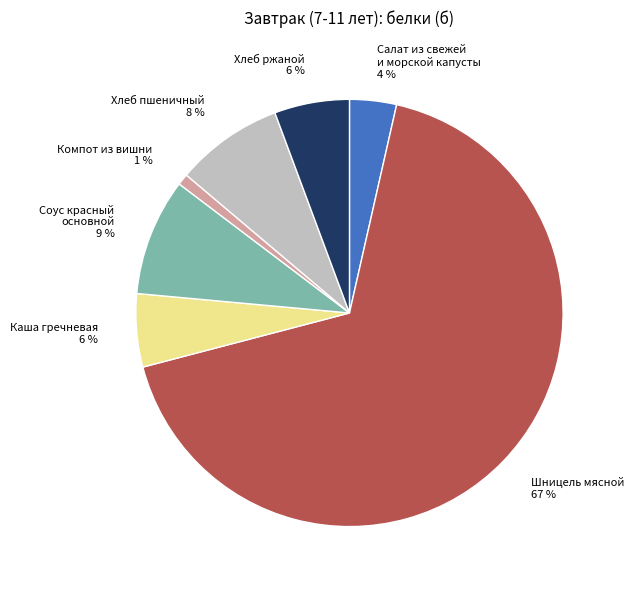

The Шницель мясной slice represents 67% of the pie. True or false?

True